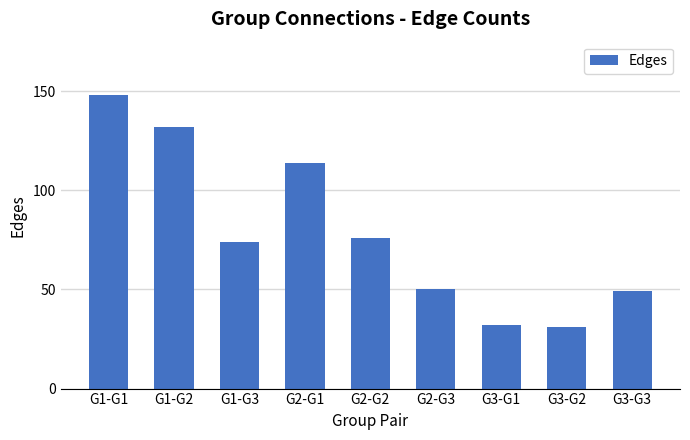

Does the chart contain any negative values?

No